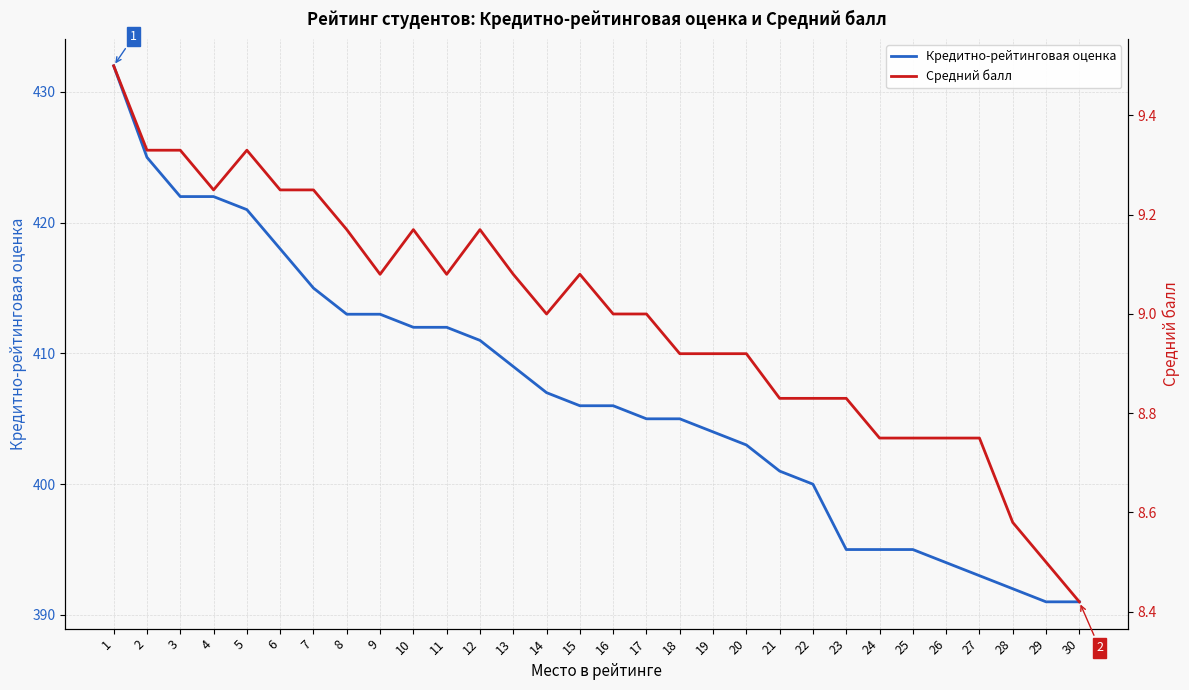

How many values in the Кредитно-рейтинговая оценка series exceed 406?

14